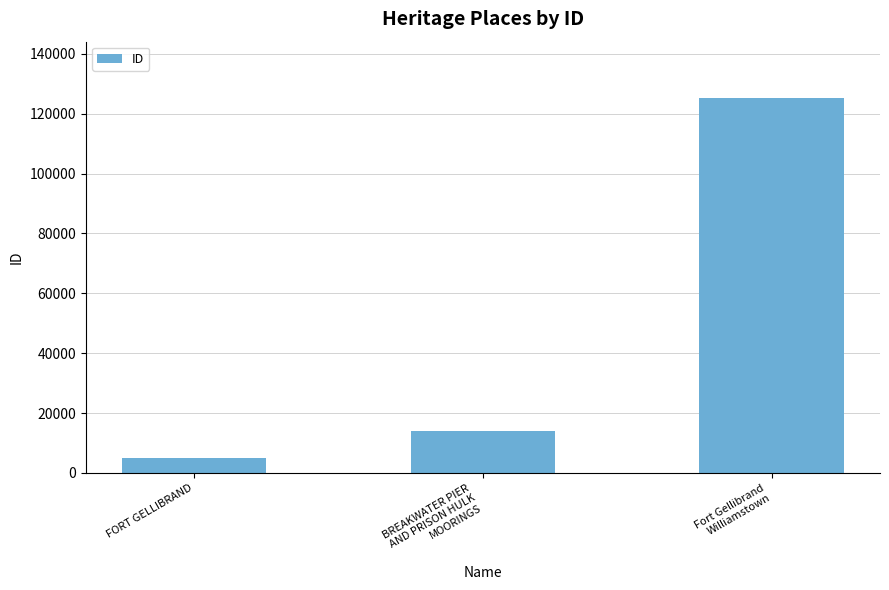

At which label is the value closest to 65073?

BREAKWATER PIER
AND PRISON HULK
MOORINGS